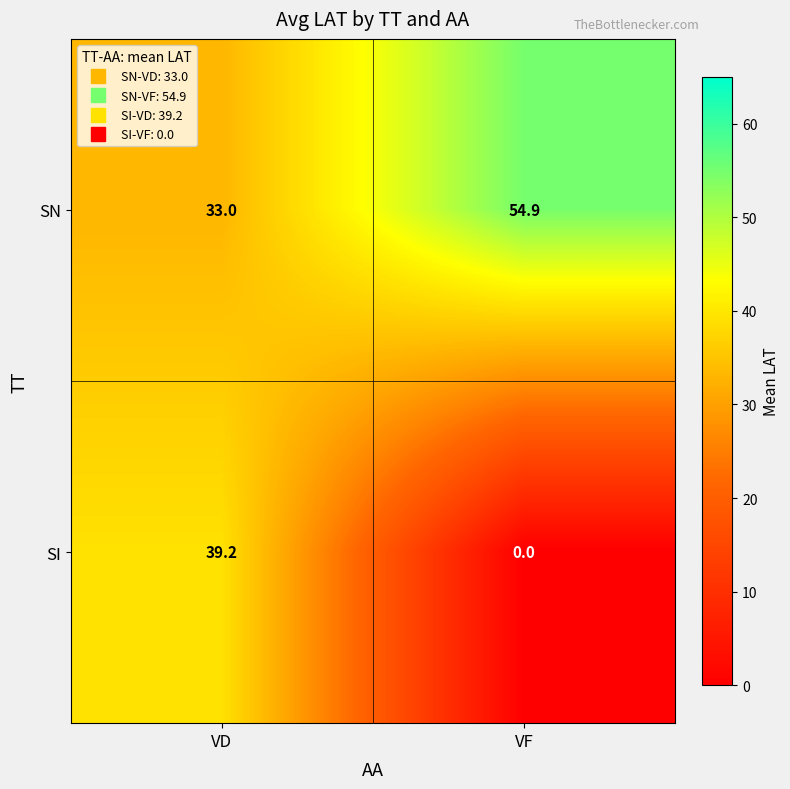

List the series in order of their overall mean, highest first.

SN, SI